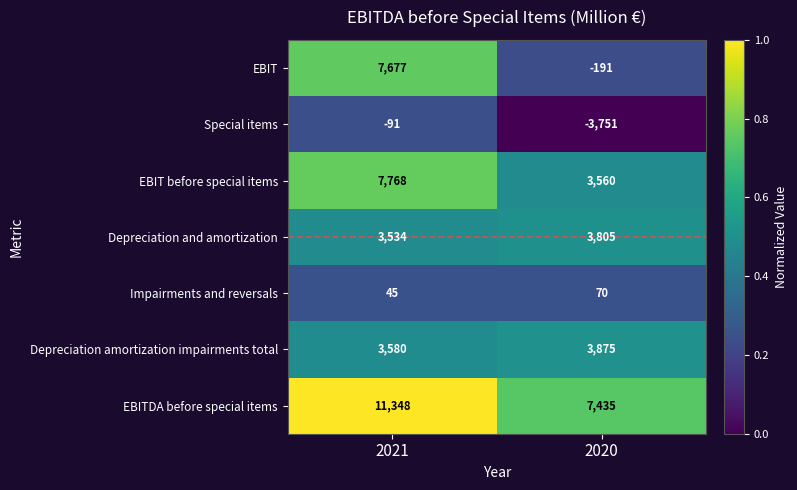

What is the total value across all series at 2021?

33861